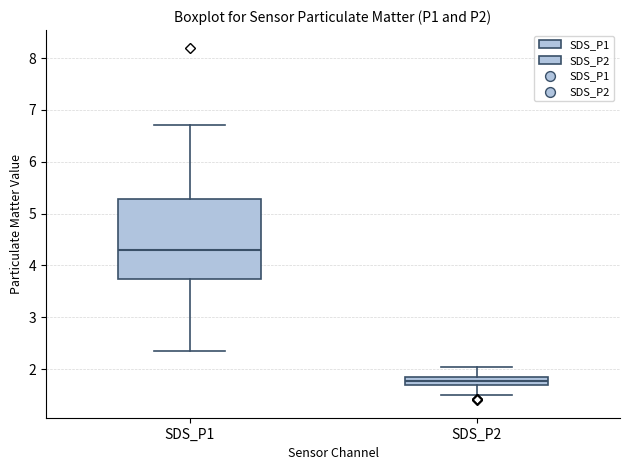

Which box's median line is the lowest?

SDS_P2